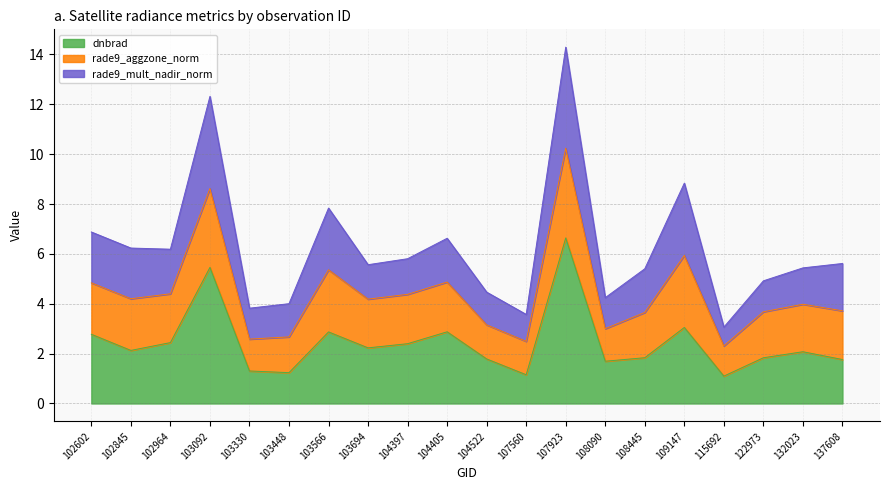

At which category does rade9_mult_nadir_norm reach its first local peak?

103092